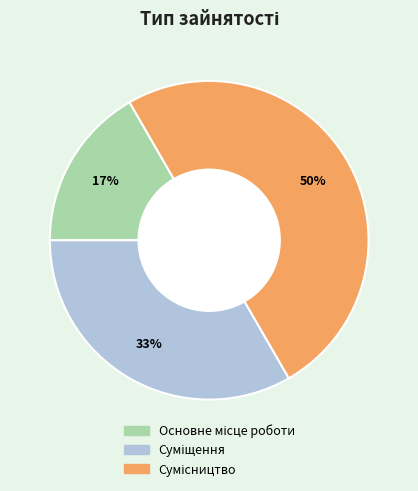

To the nearest percent, what is the difference between the largest and smallest slice percentages?

33%